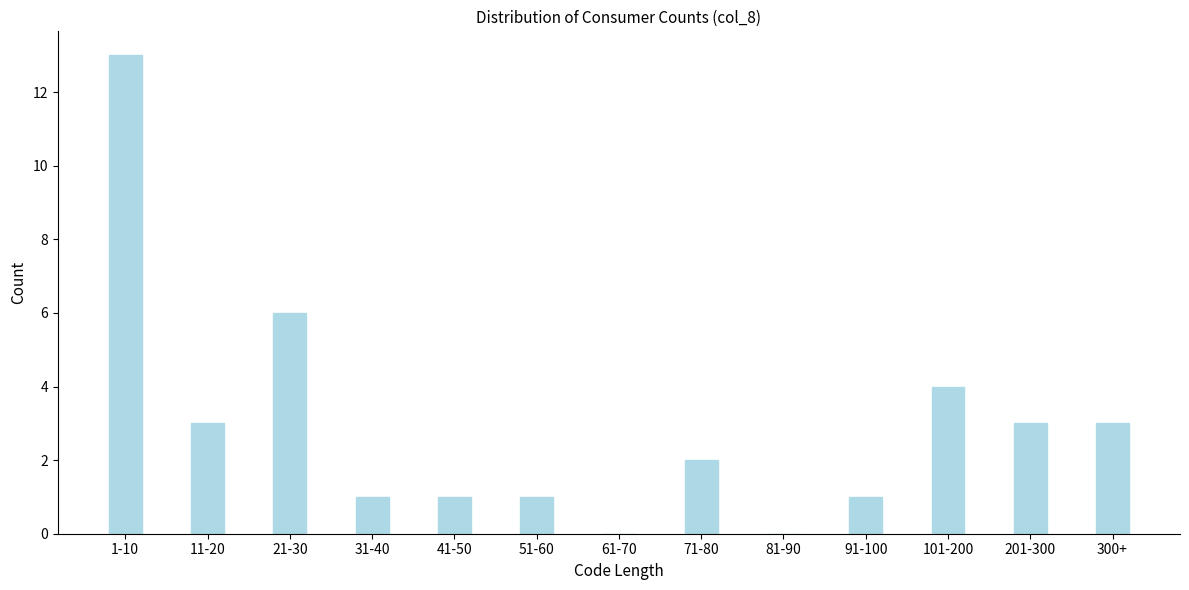

Reading left to right, transcribe all the data shown in this chart.

1-10=13	11-20=3	21-30=6	31-40=1	41-50=1	51-60=1	61-70=0	71-80=2	81-90=0	91-100=1	101-200=4	201-300=3	300+=3